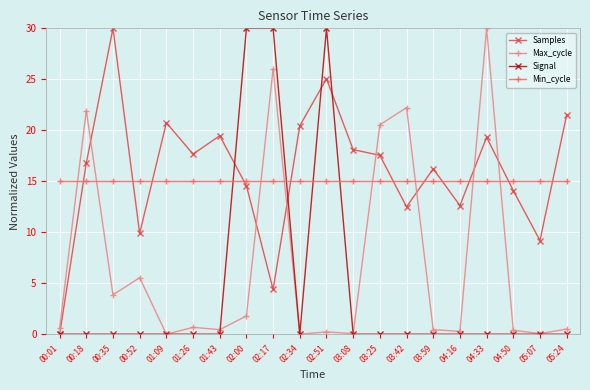

What position from the right is 05:07?

2